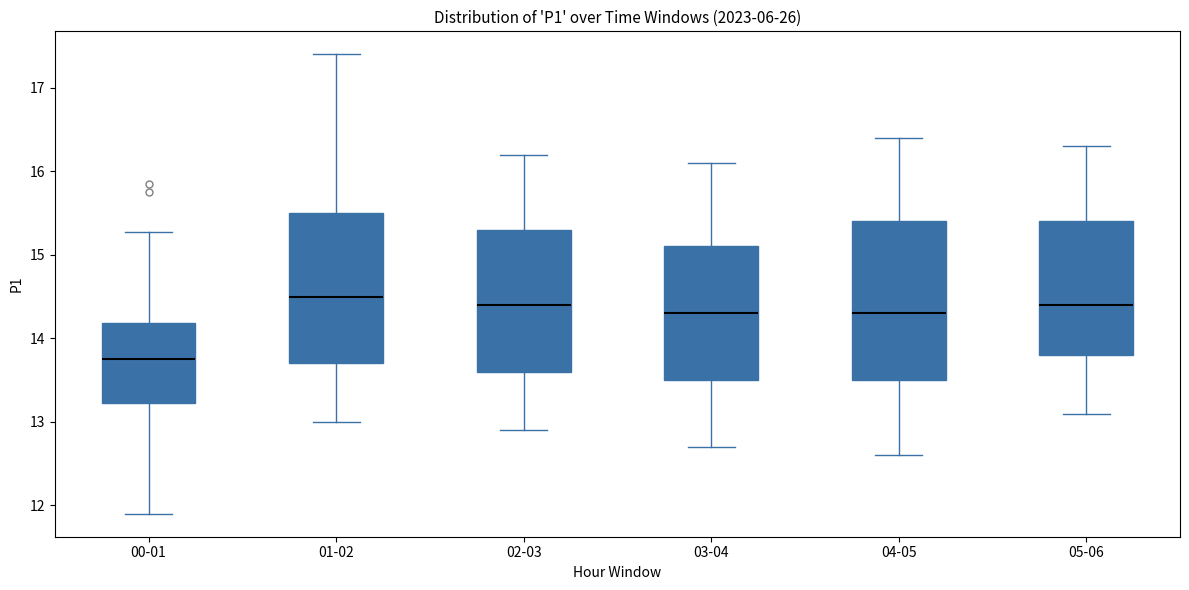

Where is the upper edge of the box for 05-06 on the y-axis? The values are not printed on the chart, so give them approximately, as read against the axis.

15.4